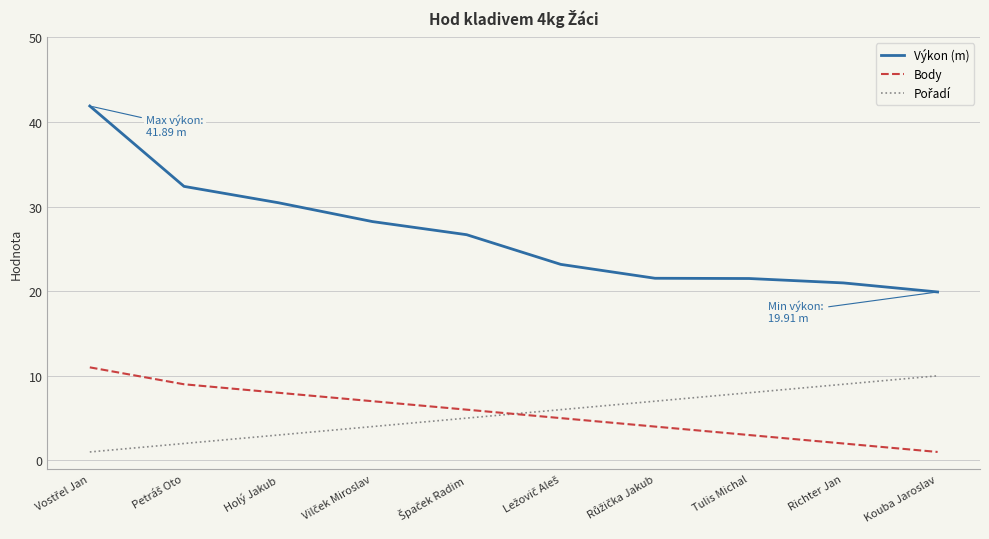

What is the sum of the Body values at Tulis Michal and Richter Jan?

5.0